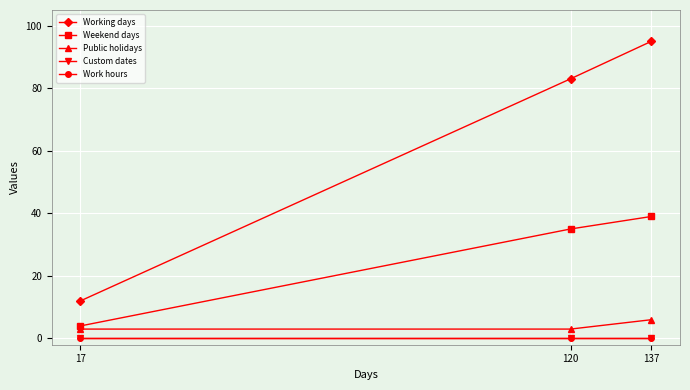

Is this an area chart (filled region under the line)?

No